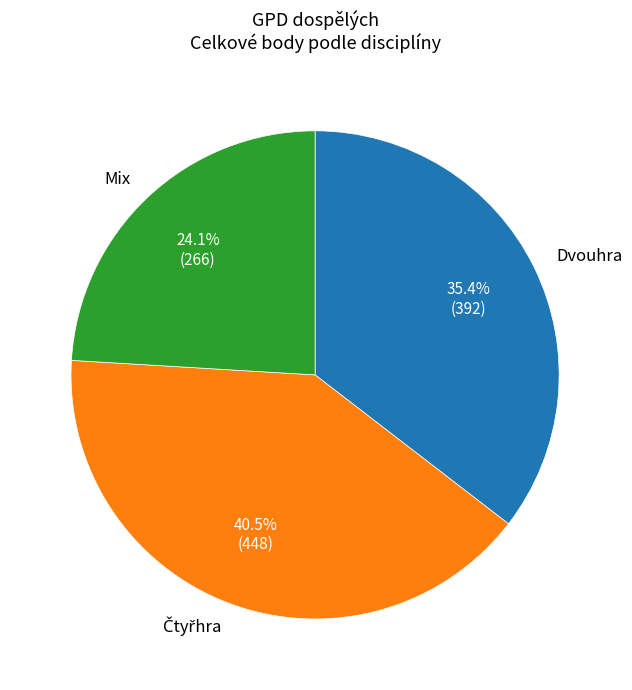

What percentage do Mix and Dvouhra together represent?

59.5%